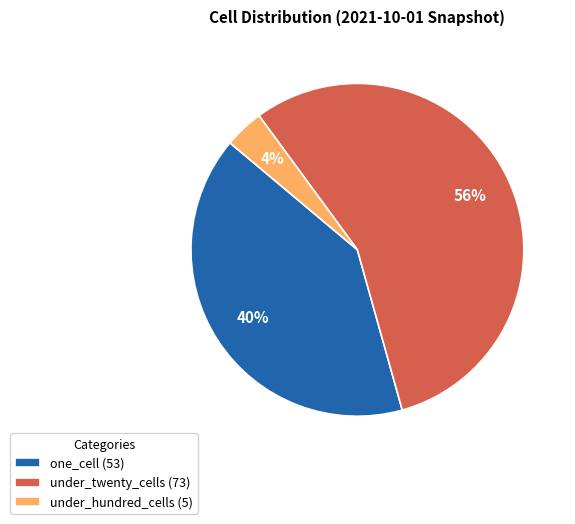

To the nearest percent, what is the average slice percentage?

33%